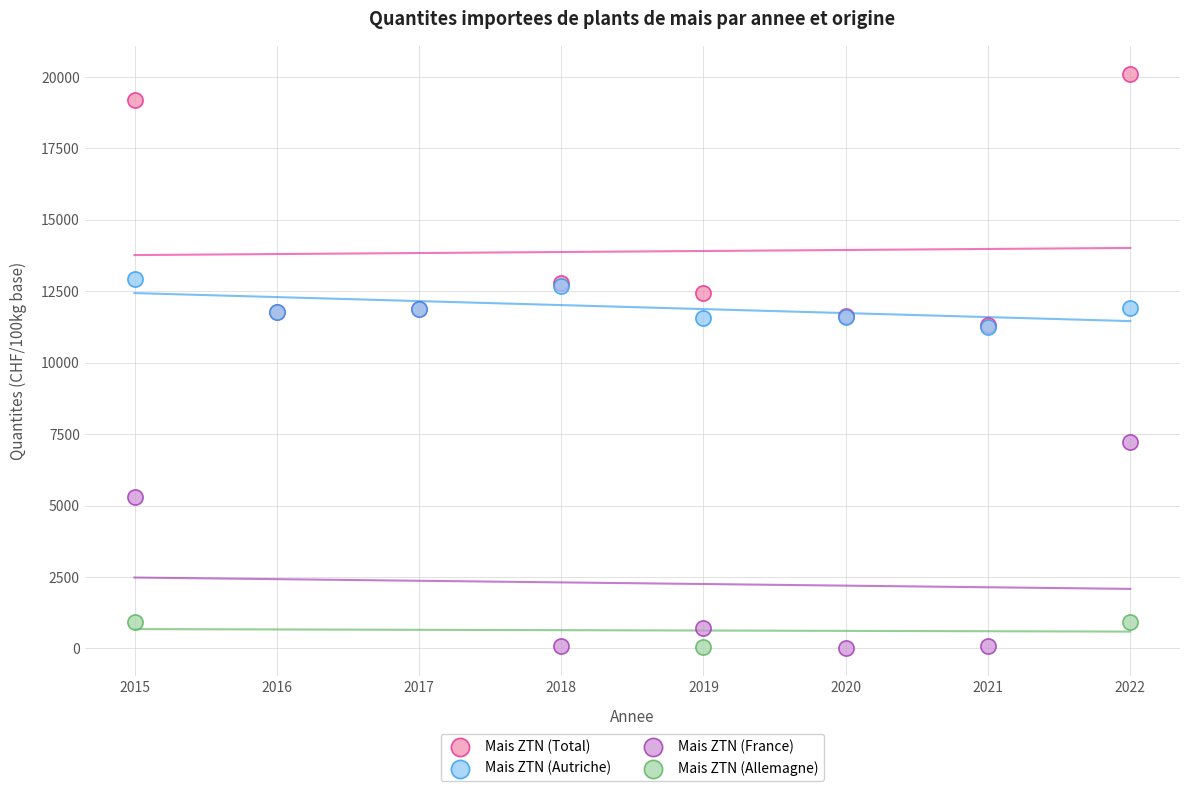

Which series has the largest Y range (max minus min)?

Mais ZTN (Total)